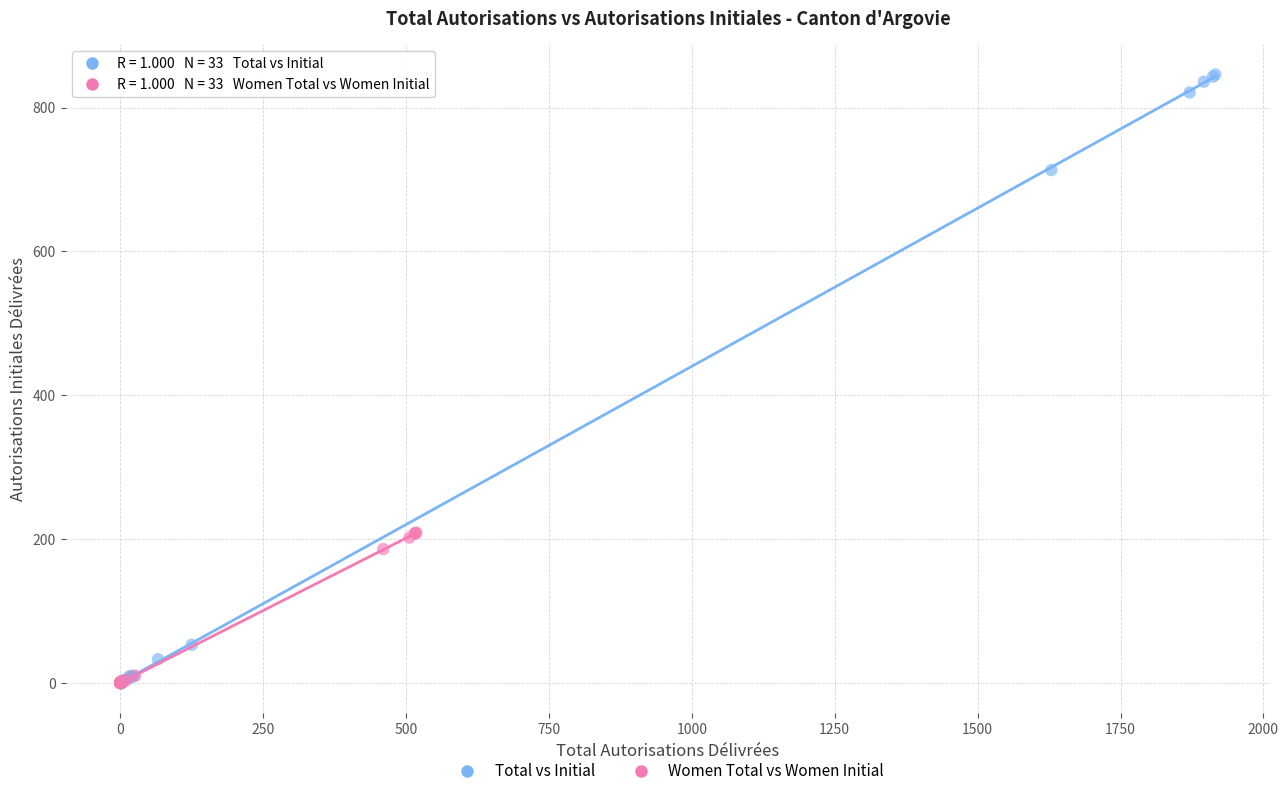

Which series has the largest Y range (max minus min)?

Total vs Initial